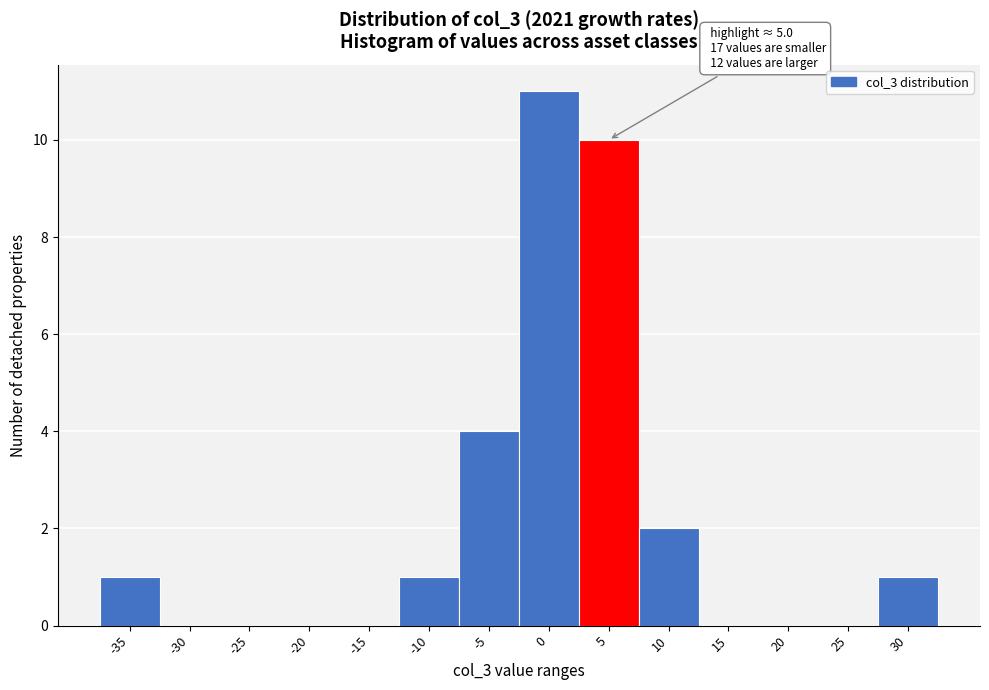

Reading left to right, what are all the values shown in this chart?

-35=1	-30=0	-25=0	-20=0	-15=0	-10=1	-5=4	0=11	5=10	10=2	15=0	20=0	25=0	30=1